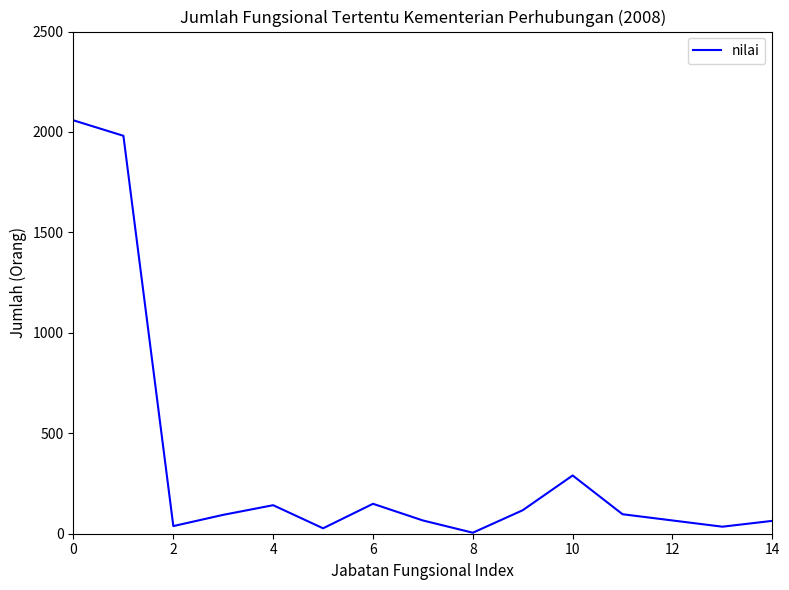

What is the difference between the maximum and minimum values?

2053